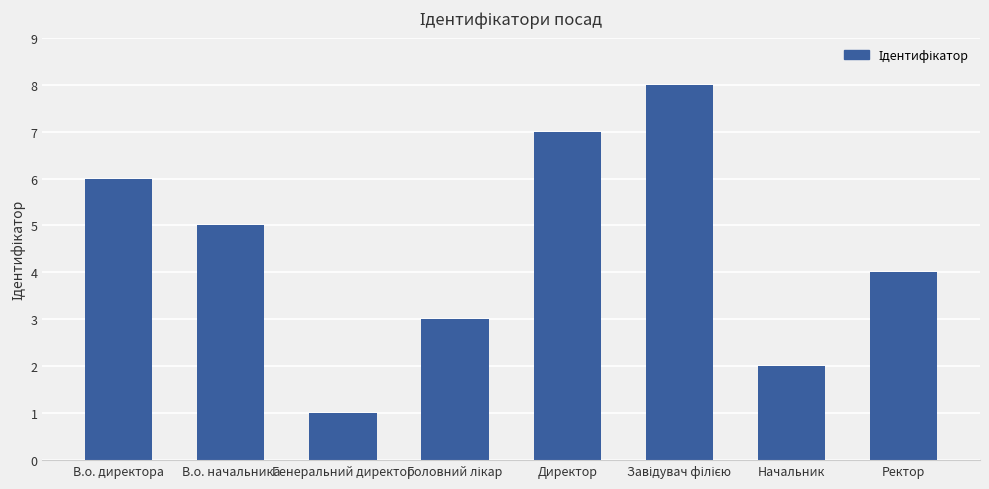

Which category has the lowest value across all series?

Генеральний директор